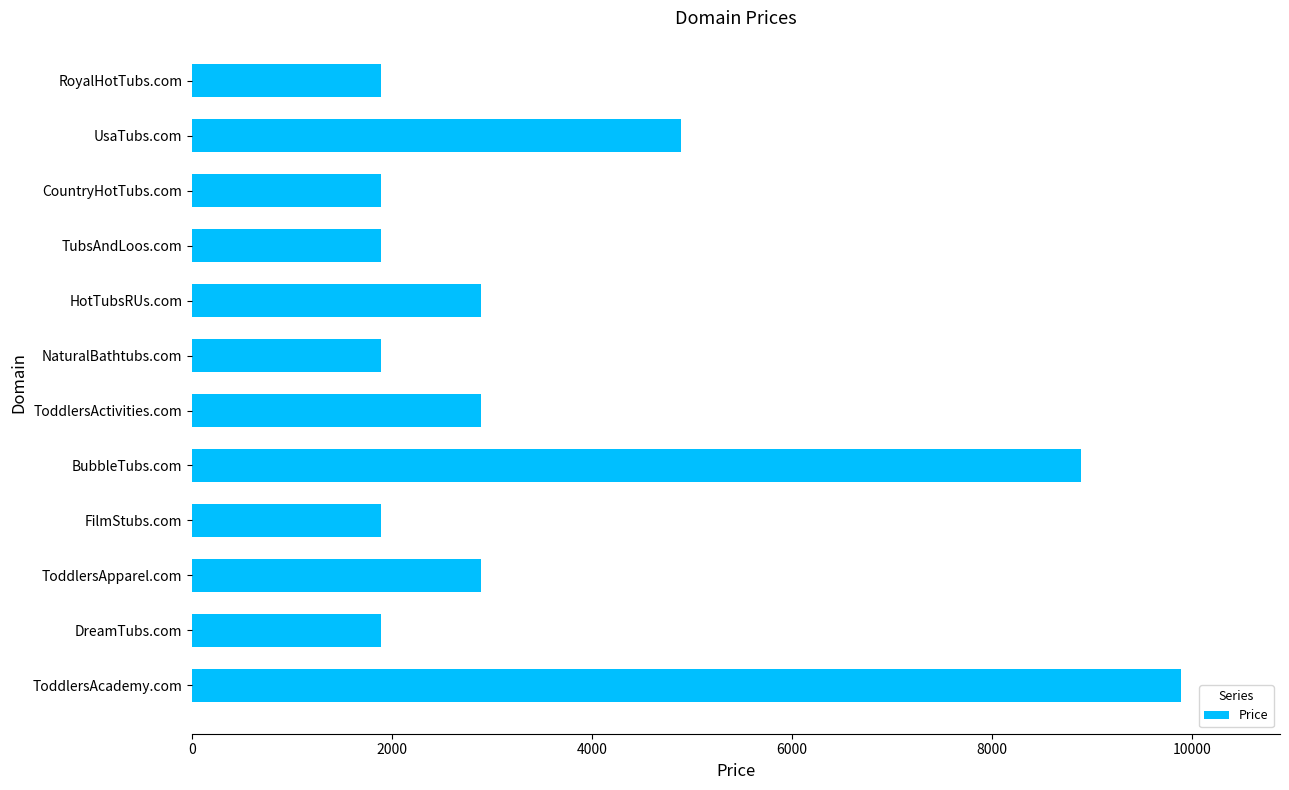

Where is the data nearest to the value 5888?

UsaTubs.com